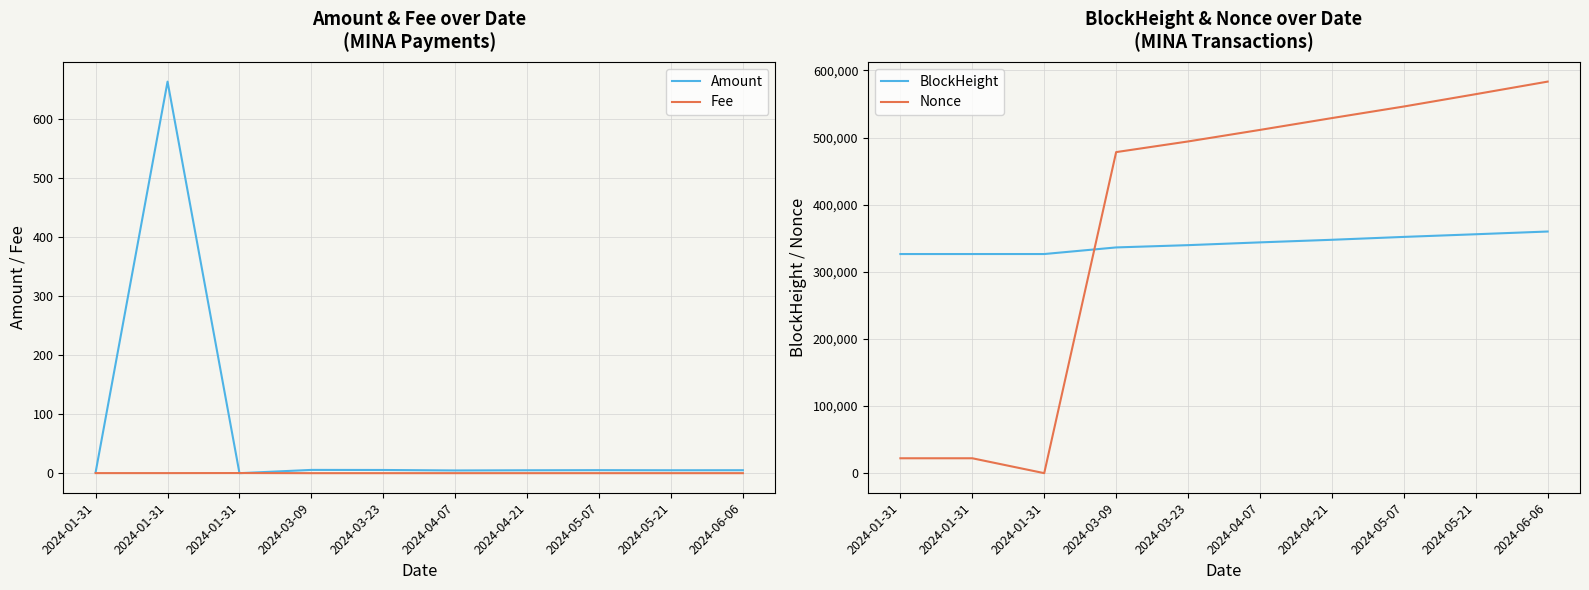

List the series in order of their peak value, highest first.

Nonce, BlockHeight, Amount, Fee